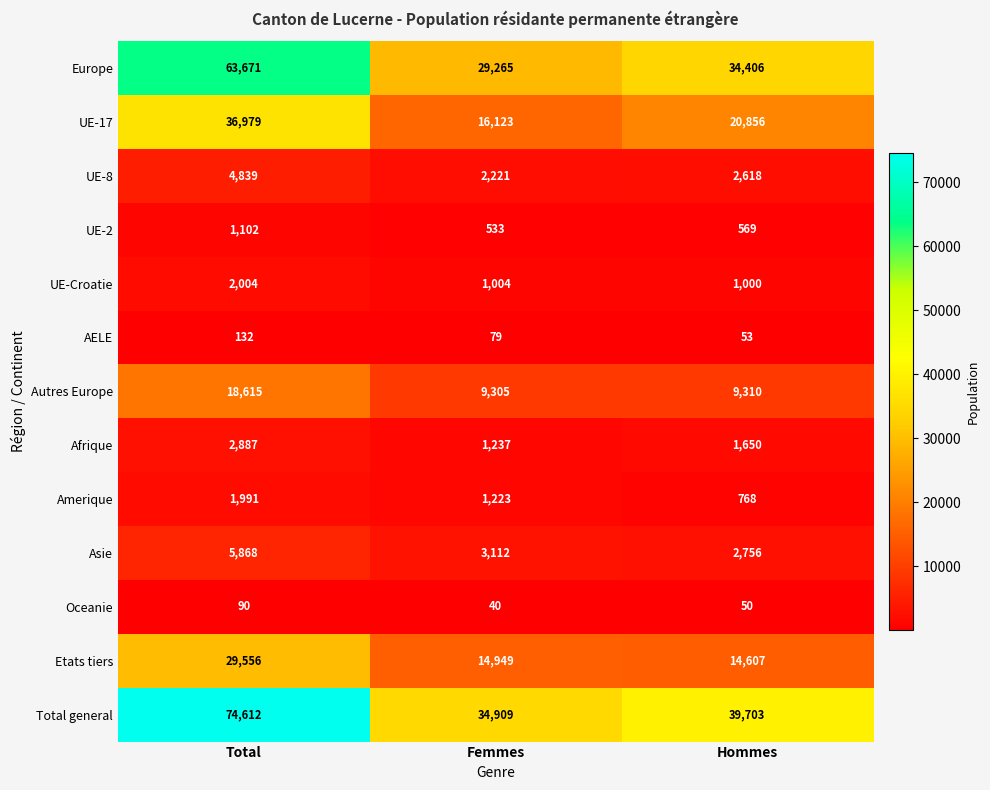

At which label does UE-2 first exceed 569?

Total